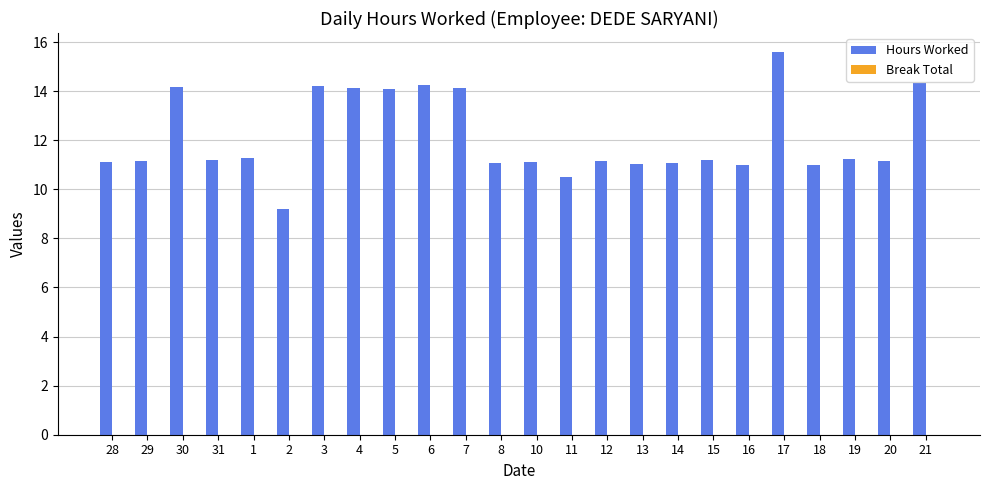

What position from the left is 4?

8